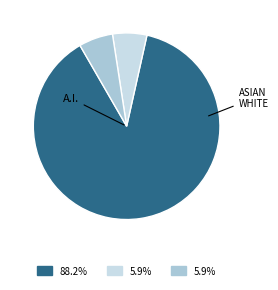

Does any single category account for the majority?

Yes